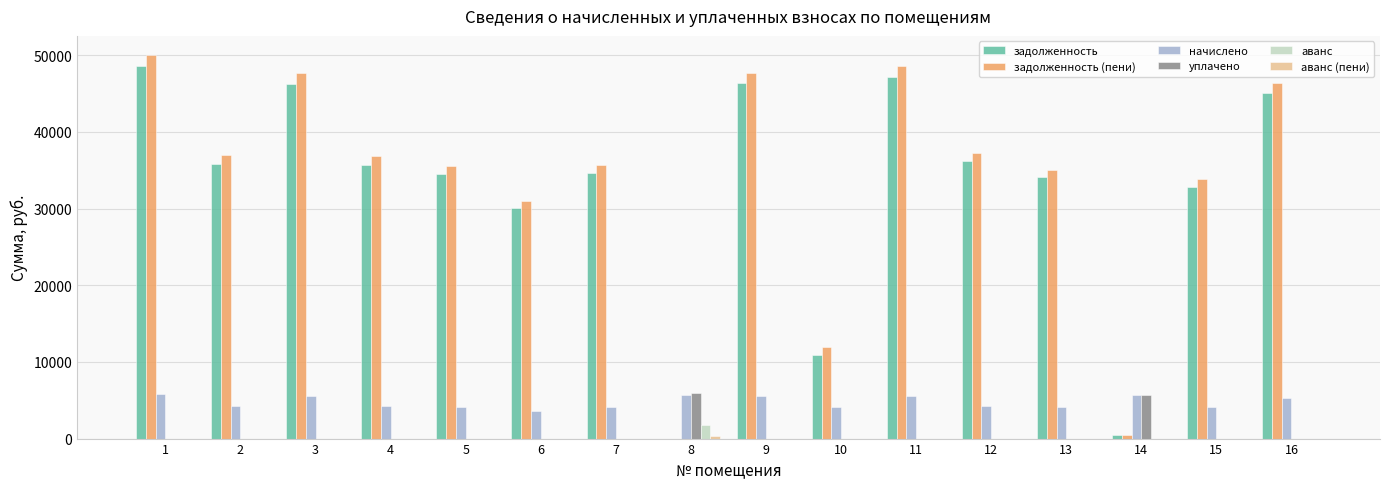

What is the sum of all уплачено values?

11633.1